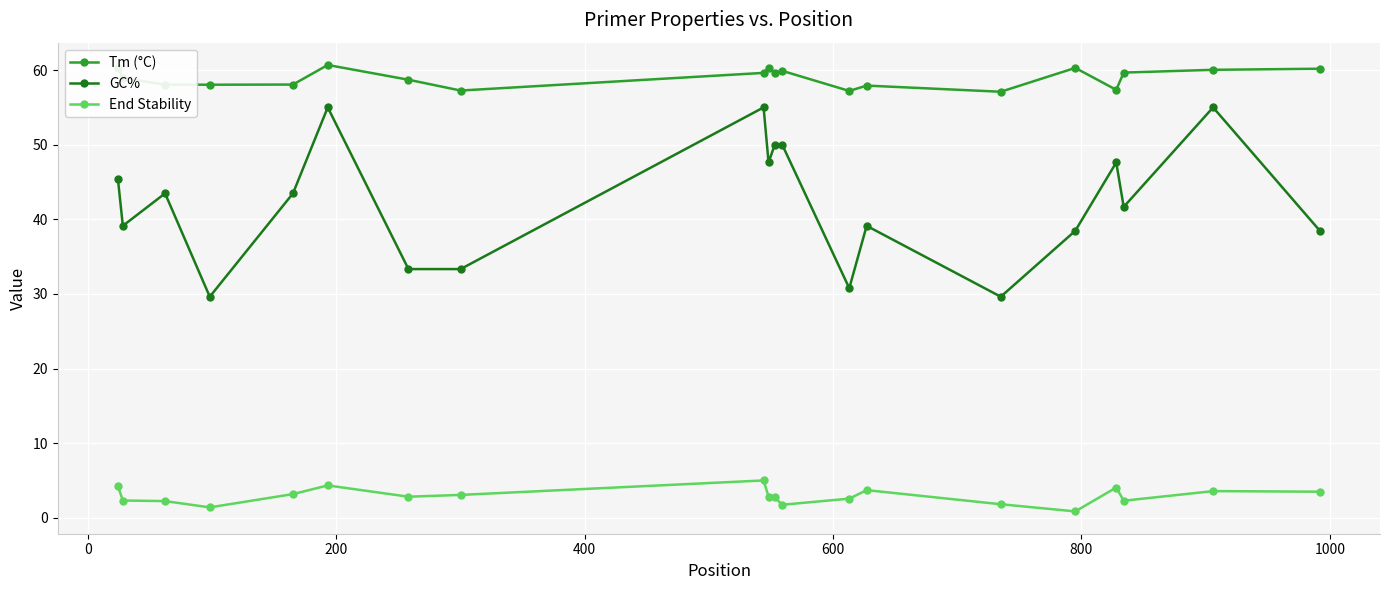

What is the highest value of the GC% series?

55.0